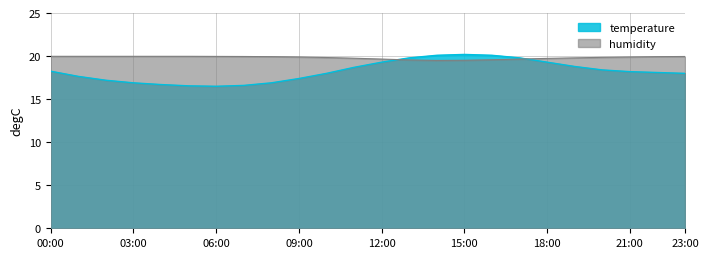

Is it true that humidity equals 20.0 at 06:00?

True